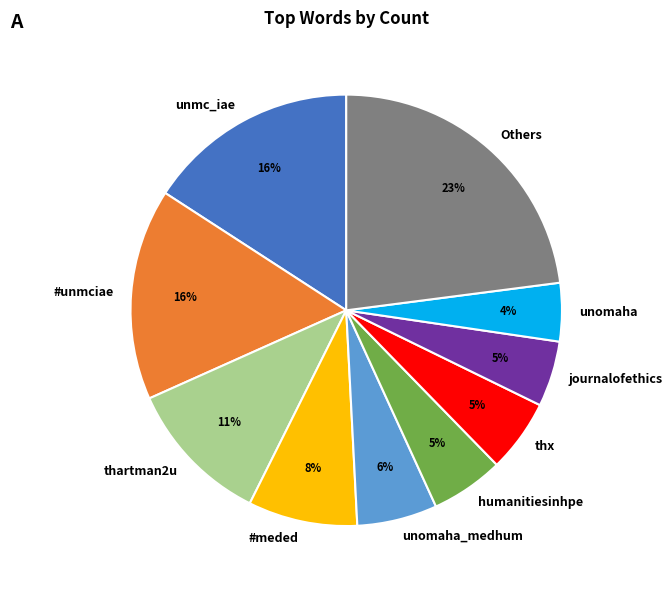

Does unomaha_medhum represent more than half of the total?

No